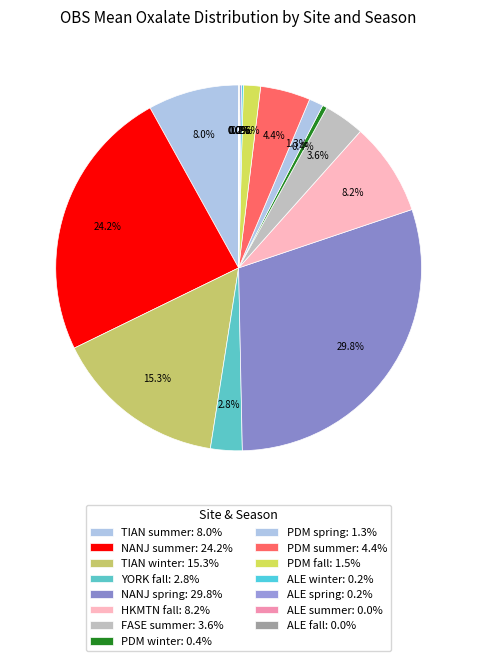

To the nearest percent, what percentage of the pie is YORK fall?

3%